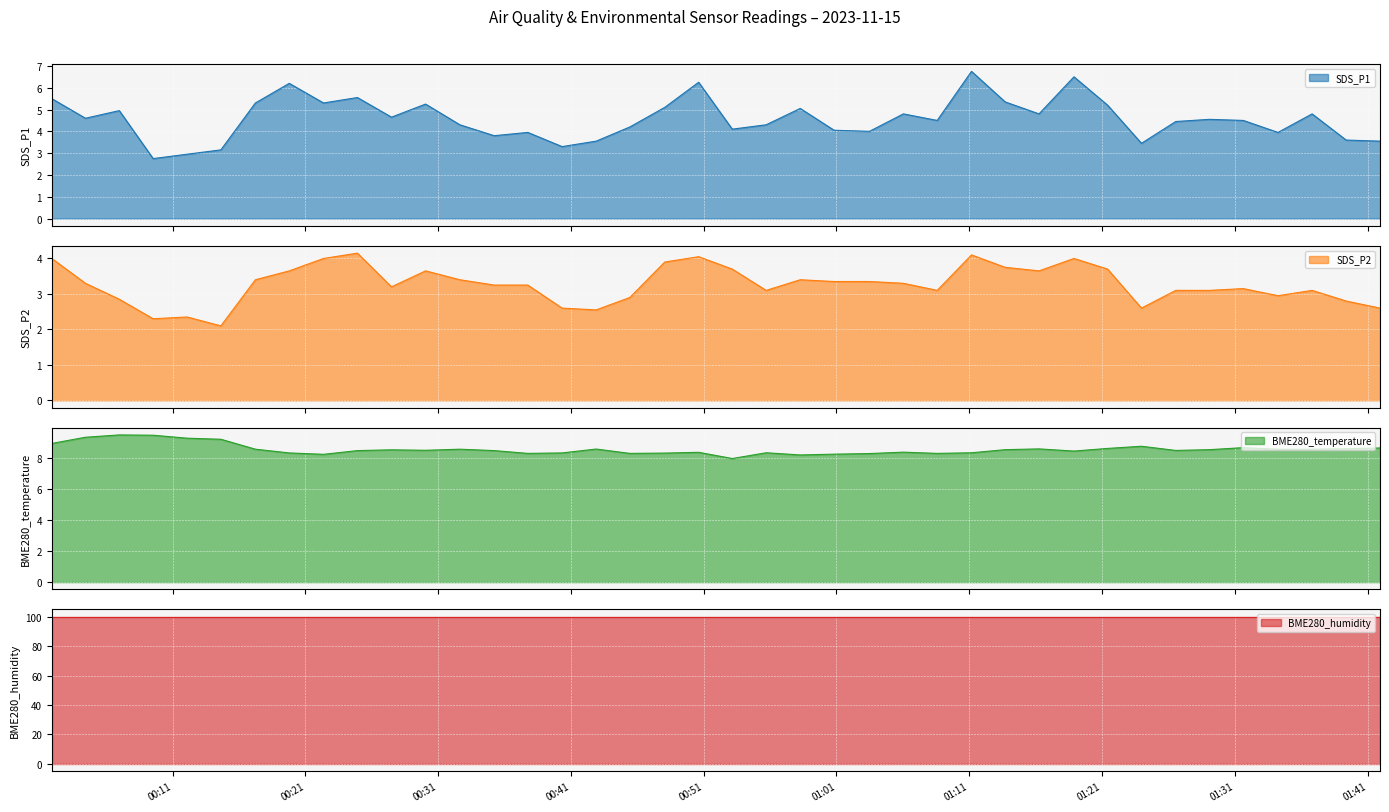

True or false: SDS_P1 and SDS_P2 intersect in this chart.

False